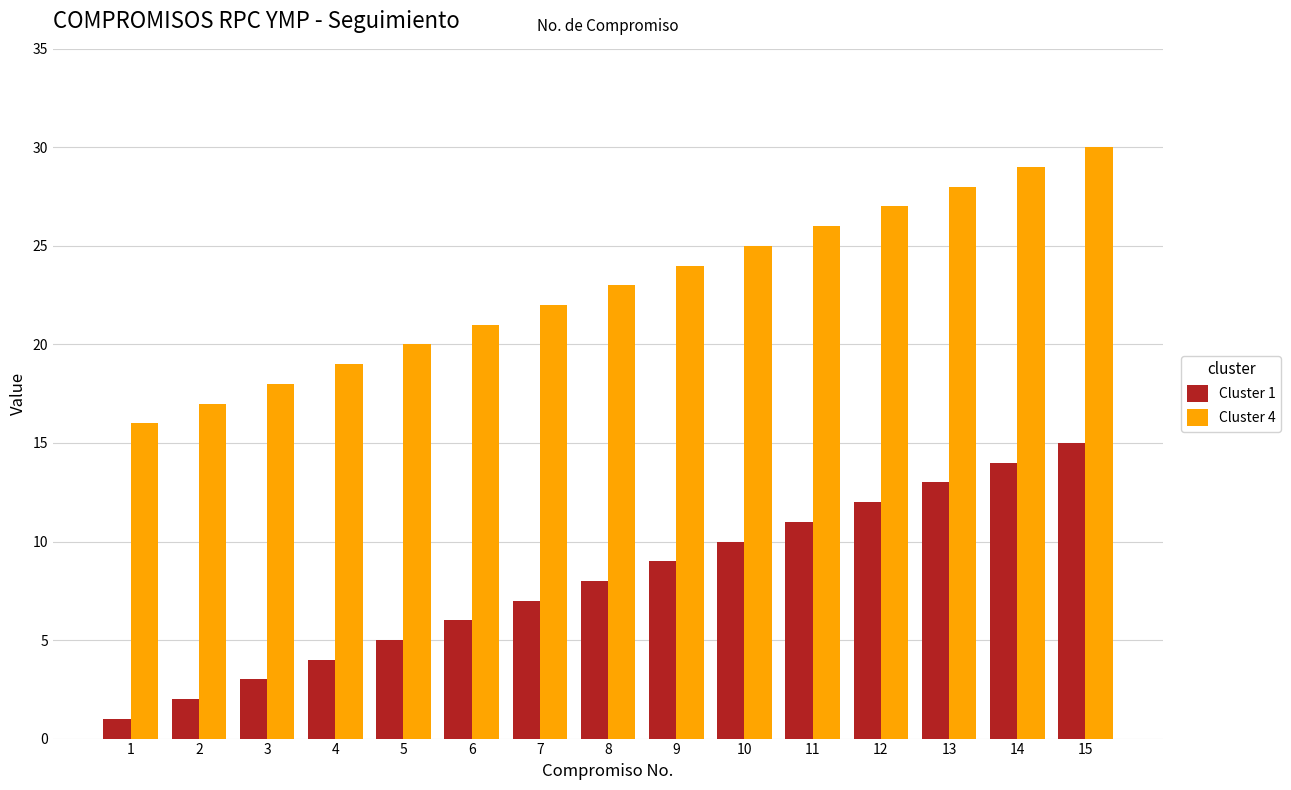

List the series in order of their peak value, highest first.

Cluster 4, Cluster 1